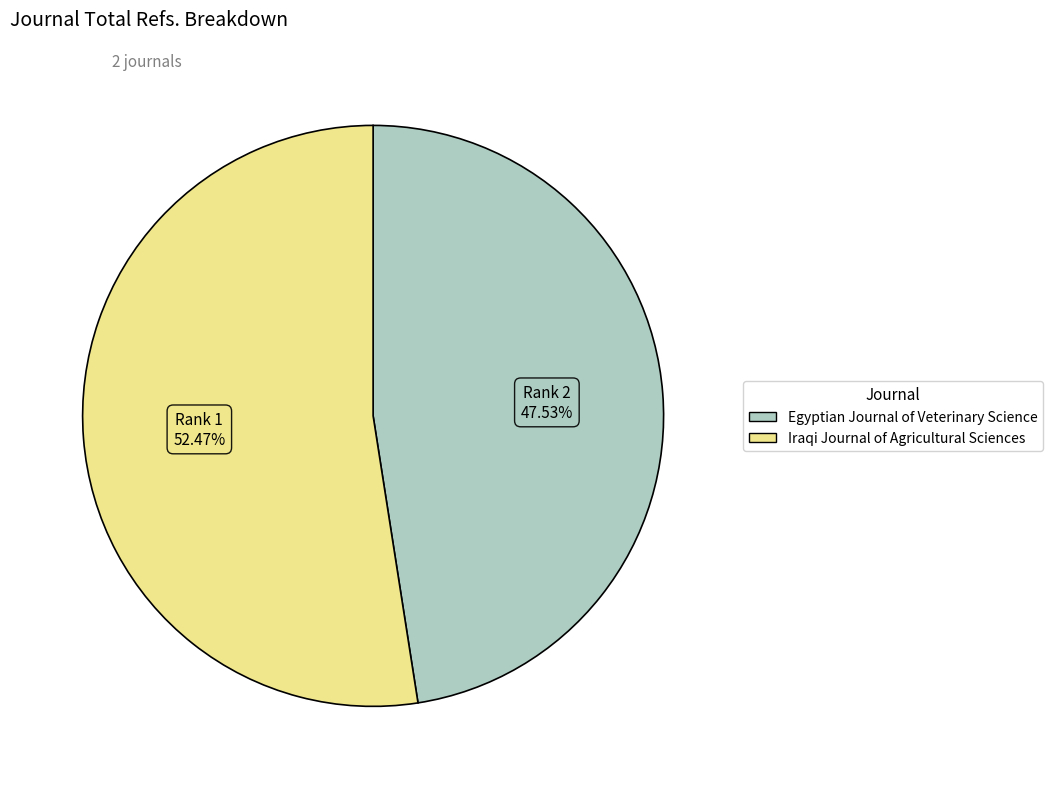

Between Iraqi Journal of Agricultural Sciences and Egyptian Journal of Veterinary Science, which is larger?

Iraqi Journal of Agricultural Sciences